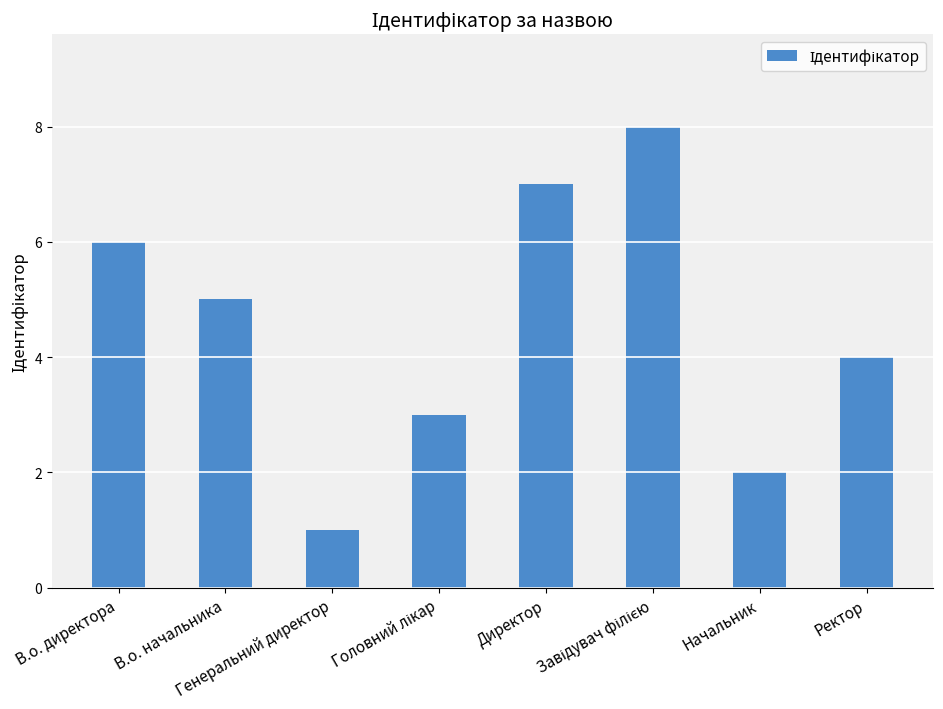

What is the maximum value shown in the chart?

8